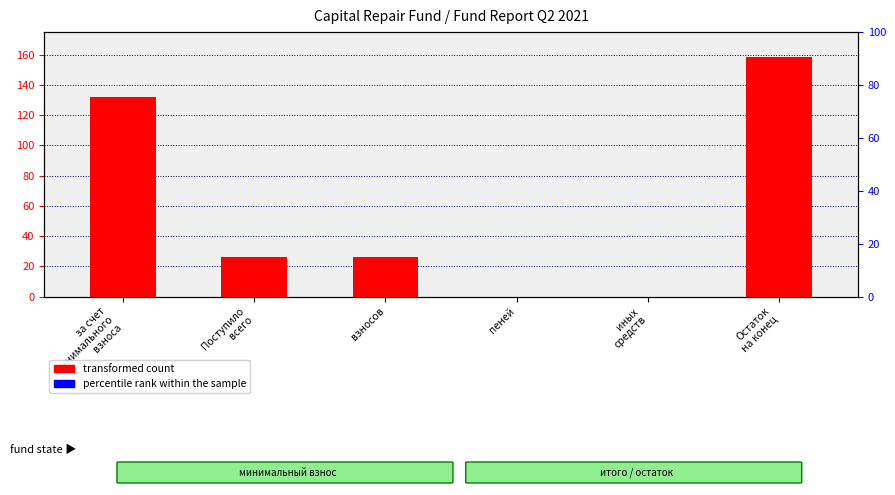

Between за счет
минимального
взноса and Поступило
всего, which series saw the biggest shift?

transformed count